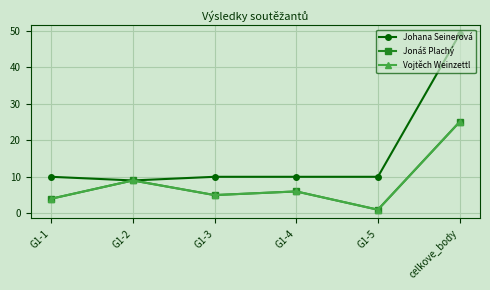

True or false: Vojtěch Weinzettl and Johana Seinerová intersect in this chart.

False